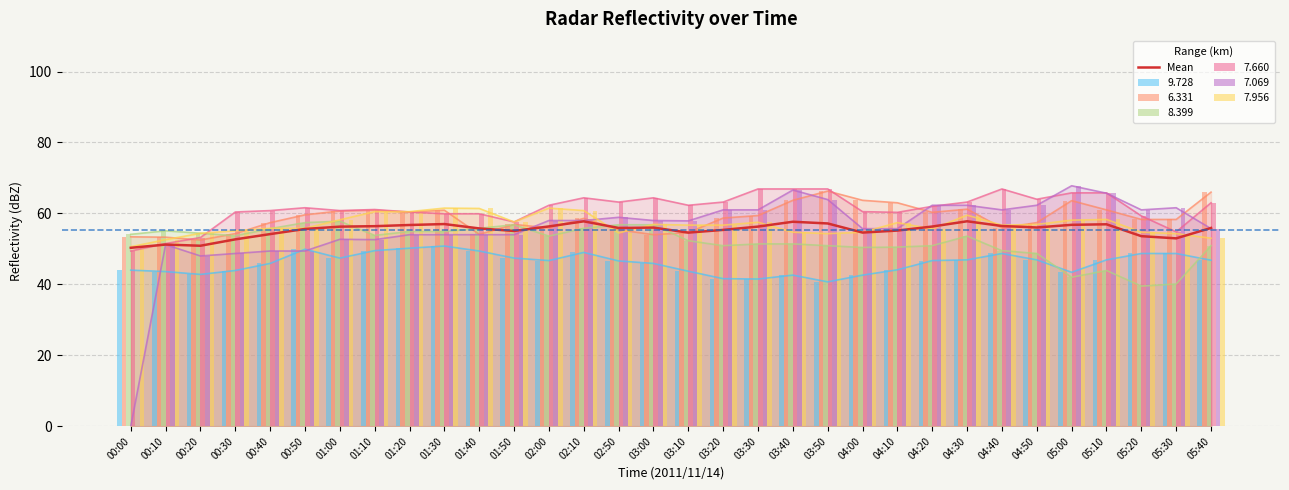

What is the average value?

55.4